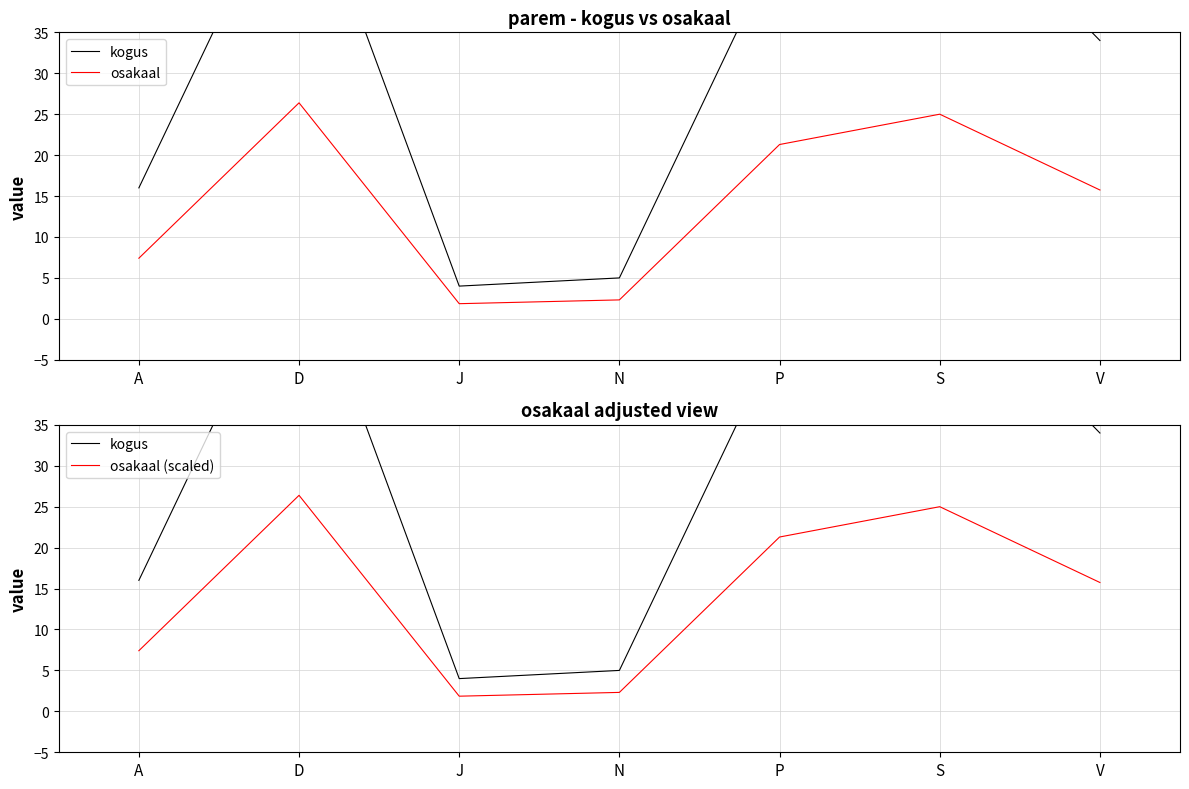

True or false: osakaal has more than 2 points higher than both neighbors.

False